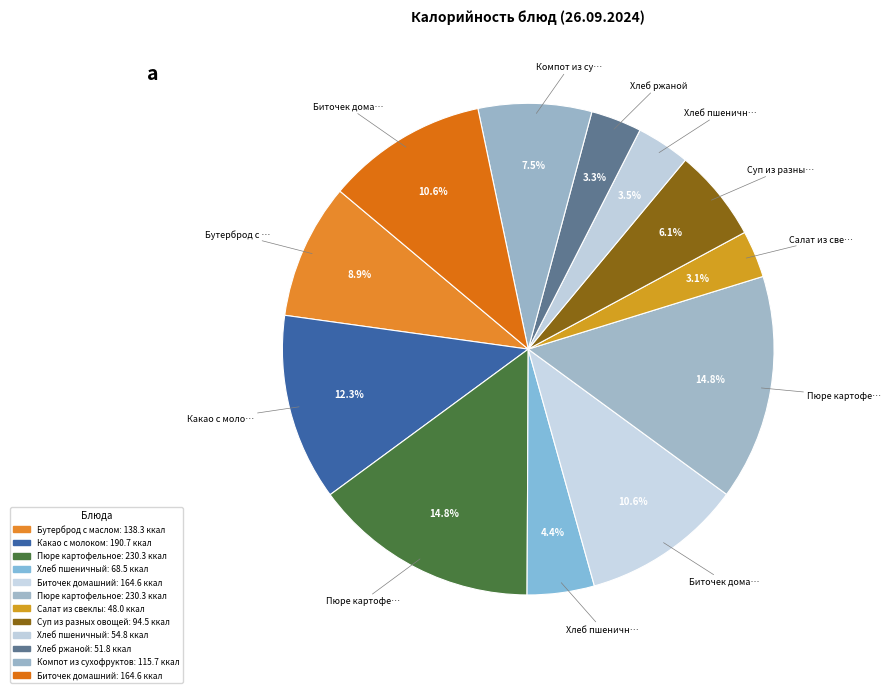

What is the largest slice in the pie chart?

Пюре картофельное (завтрак)